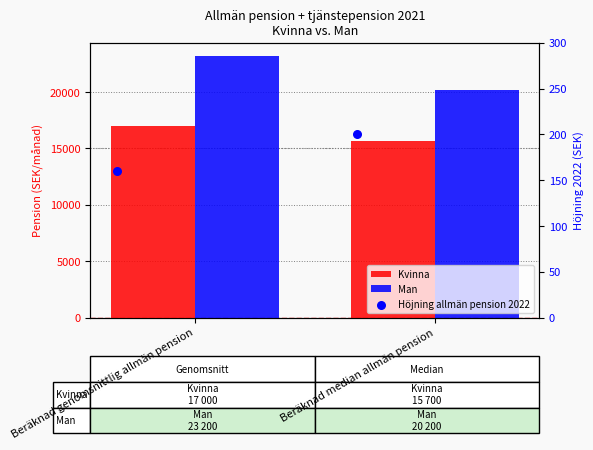

What are all the series names shown in the legend?

Kvinna, Man, Höjning allmän pension 2022